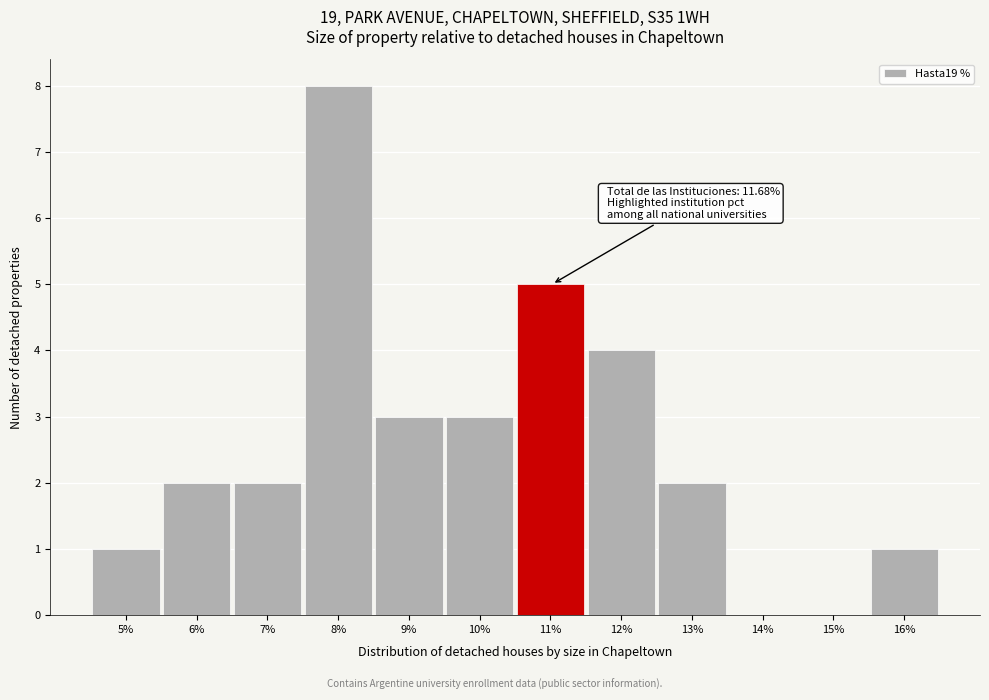

Reading right to left, extract all data points from this chart.

16%=1	15%=0	14%=0	13%=2	12%=4	11%=5	10%=3	9%=3	8%=8	7%=2	6%=2	5%=1